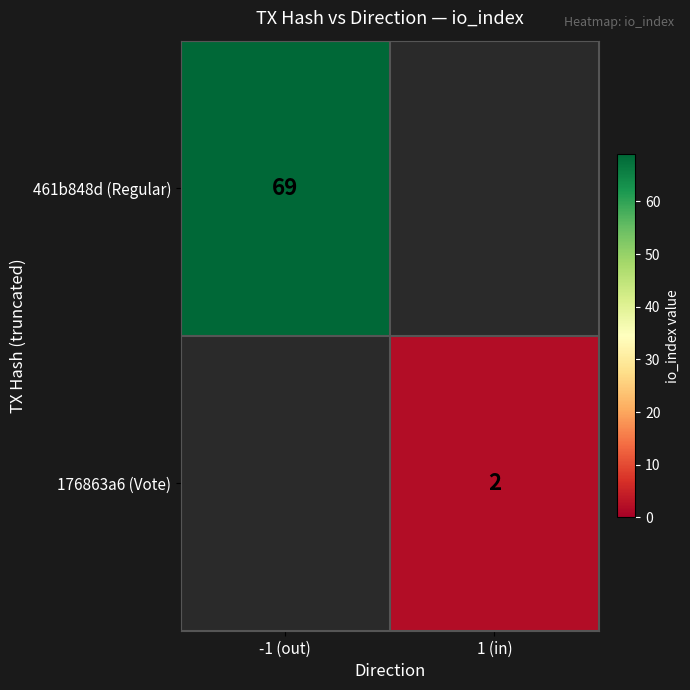

The 176863a6 (Vote) series shows 2 at 1 (in). True or false?

True